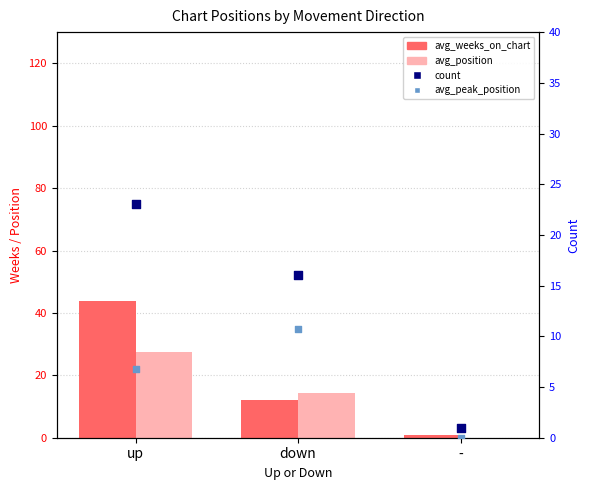

Which series has the largest total across all categories?

avg_weeks_on_chart